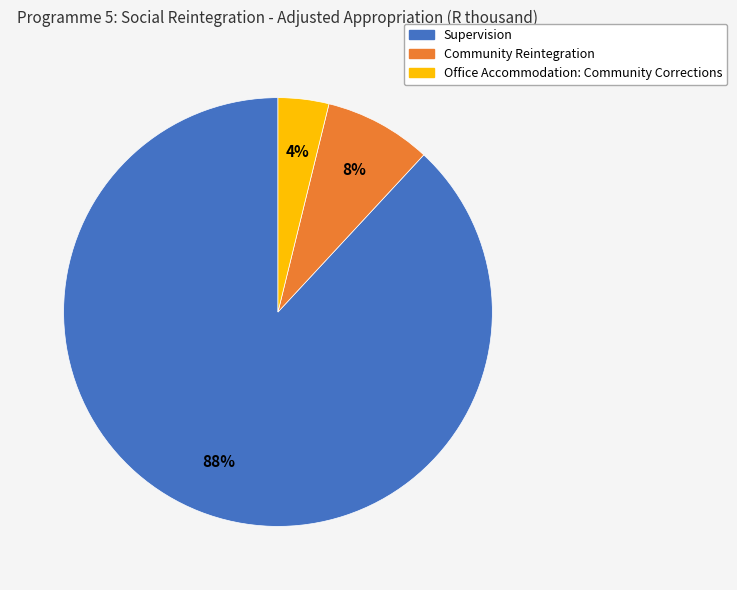

To the nearest percent, what percentage of the pie is Community Reintegration?

8%